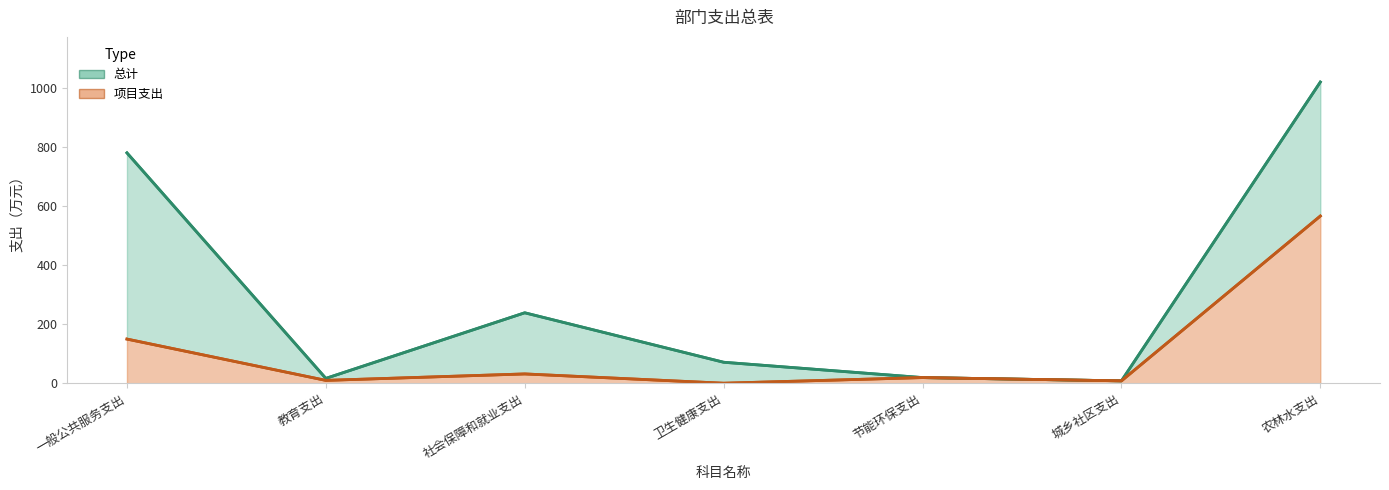

Which series has the widest spread of values?

总计